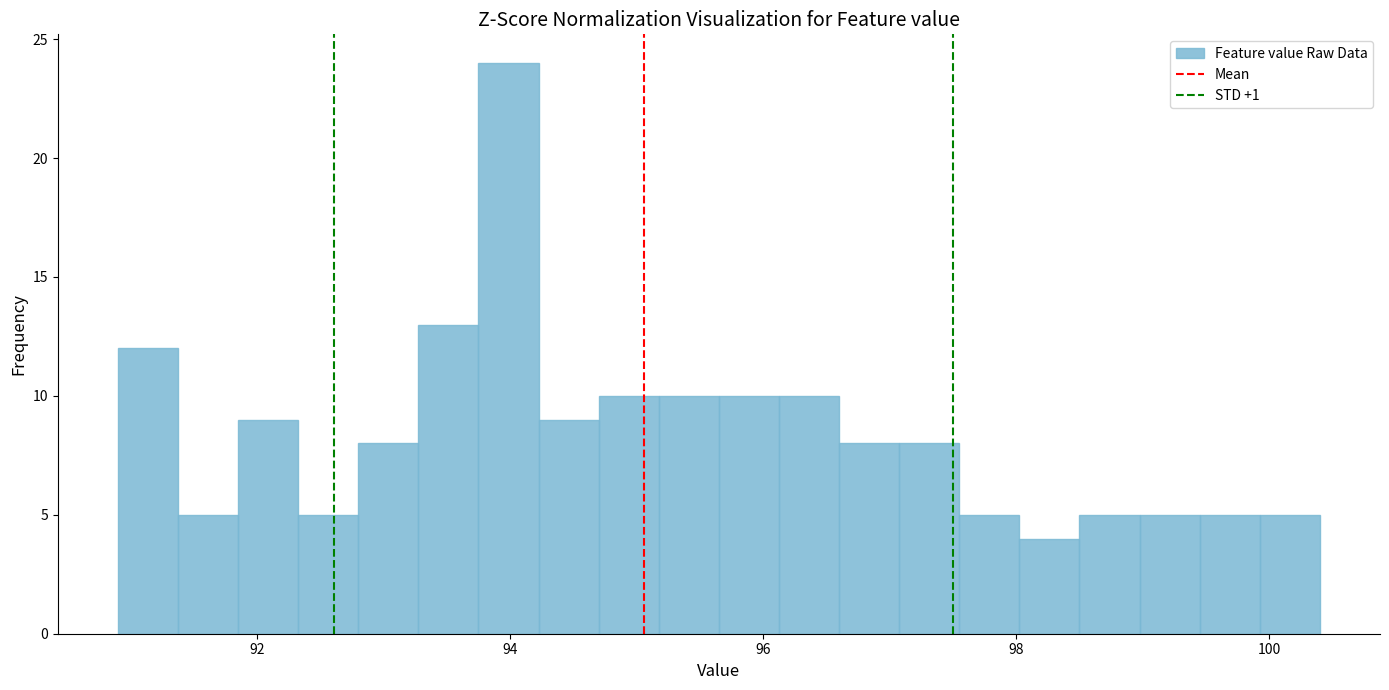

Read against the x-axis, roughly where is the centre of the tallest bar?

94.0